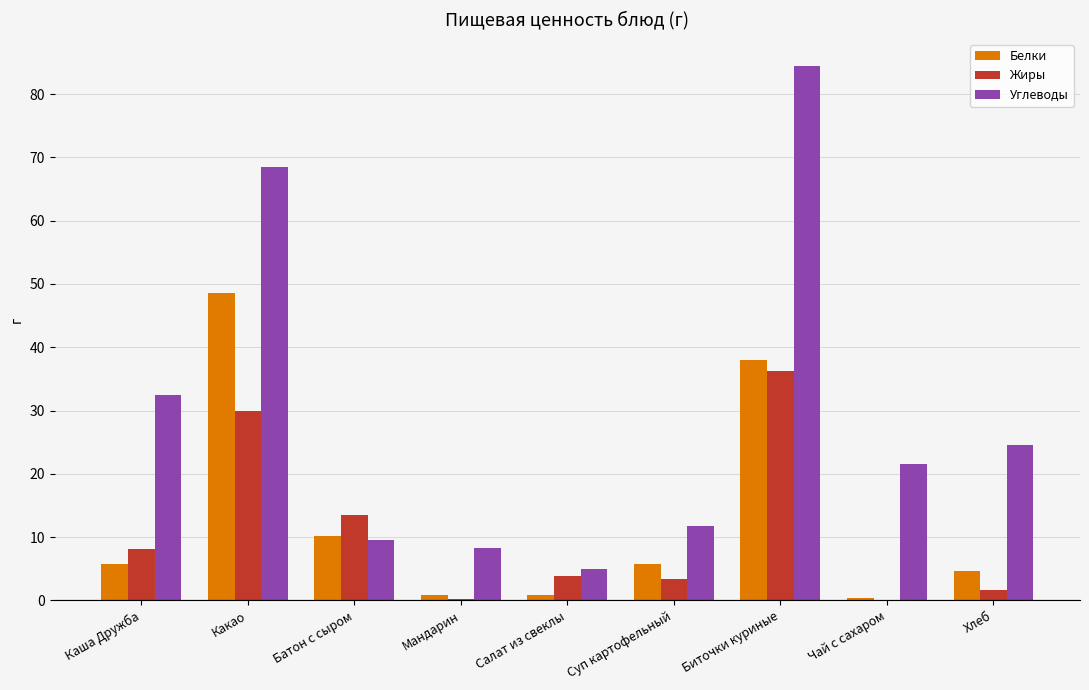

How many groups of bars are there?

9